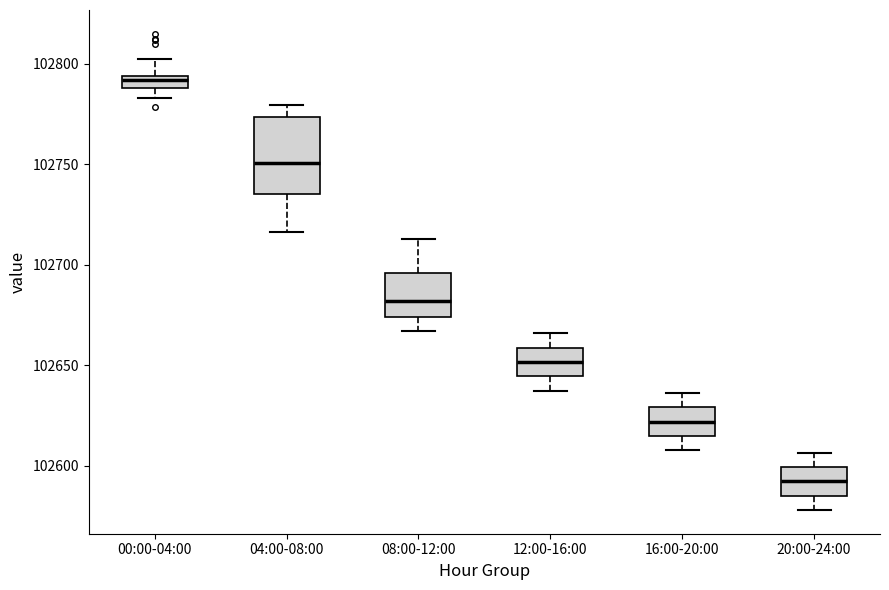

Which box has the highest median line?

00:00-04:00